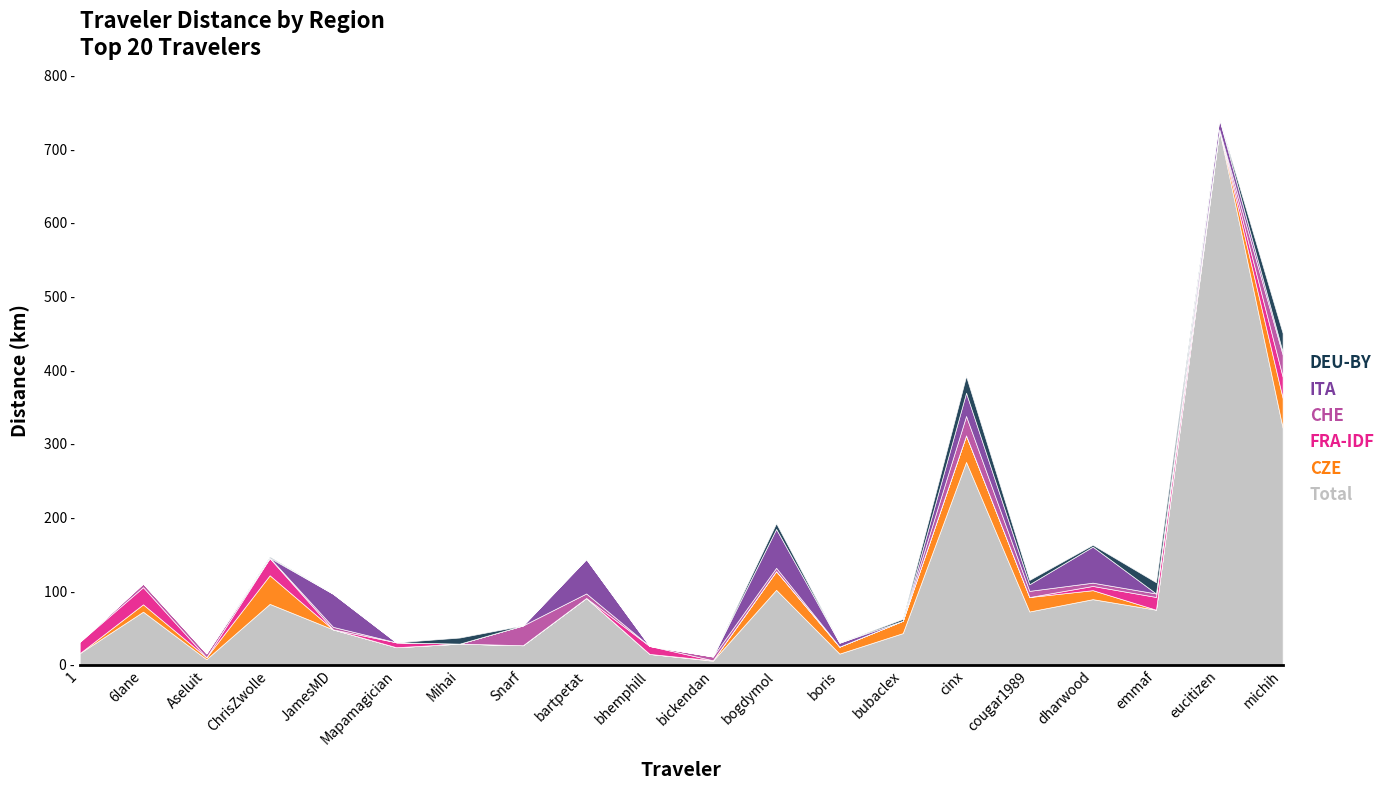

What is the label of the 2nd point from the left?

6lane